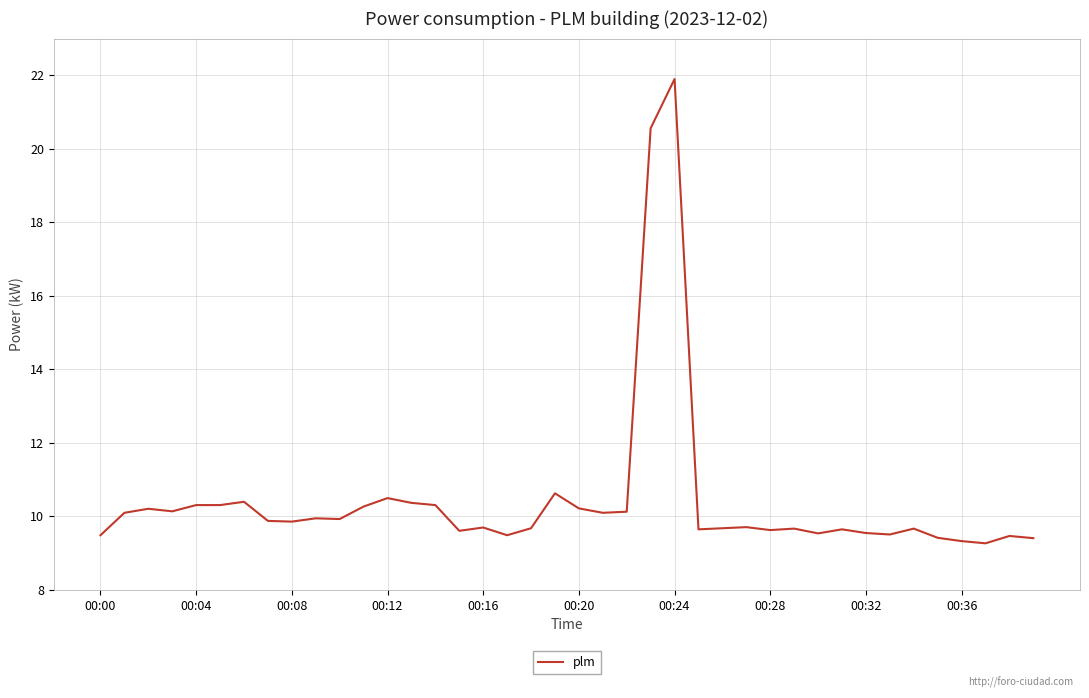

What is the minimum value shown in the chart?

9.3